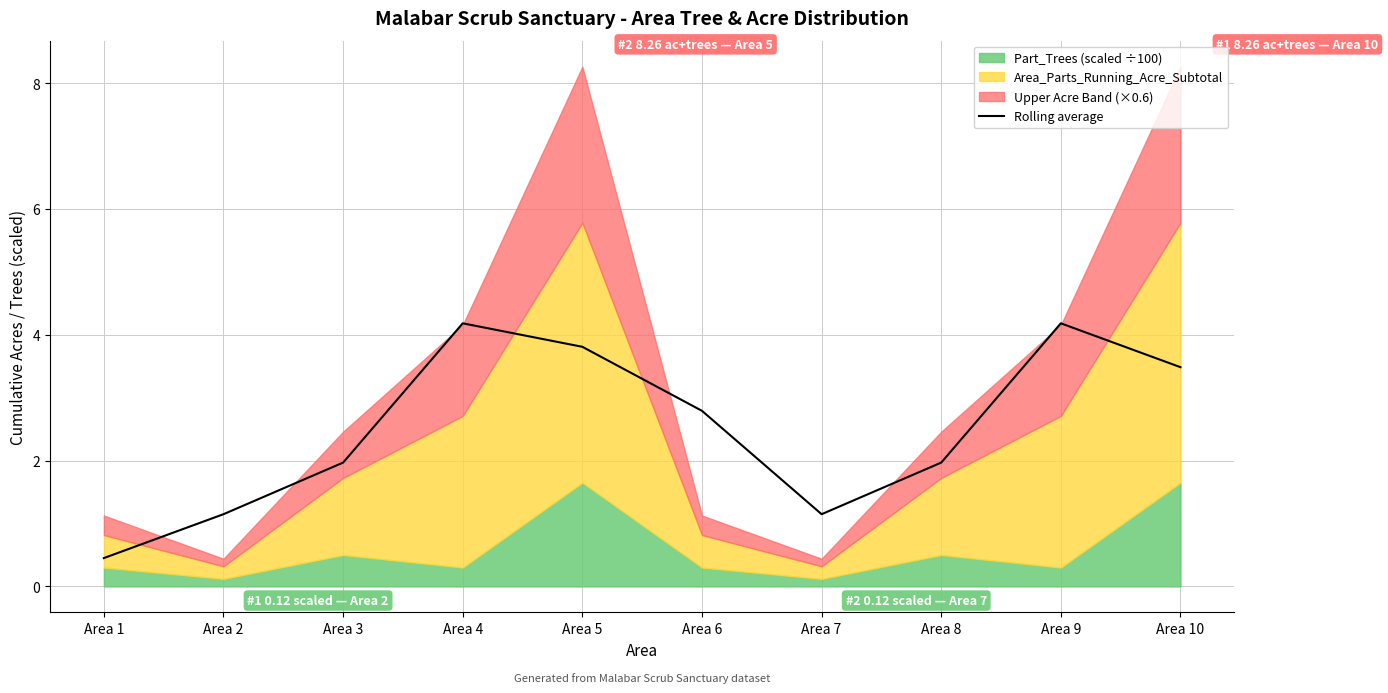

The chart shows a value of 4.2 at Area 4. True or false?

True